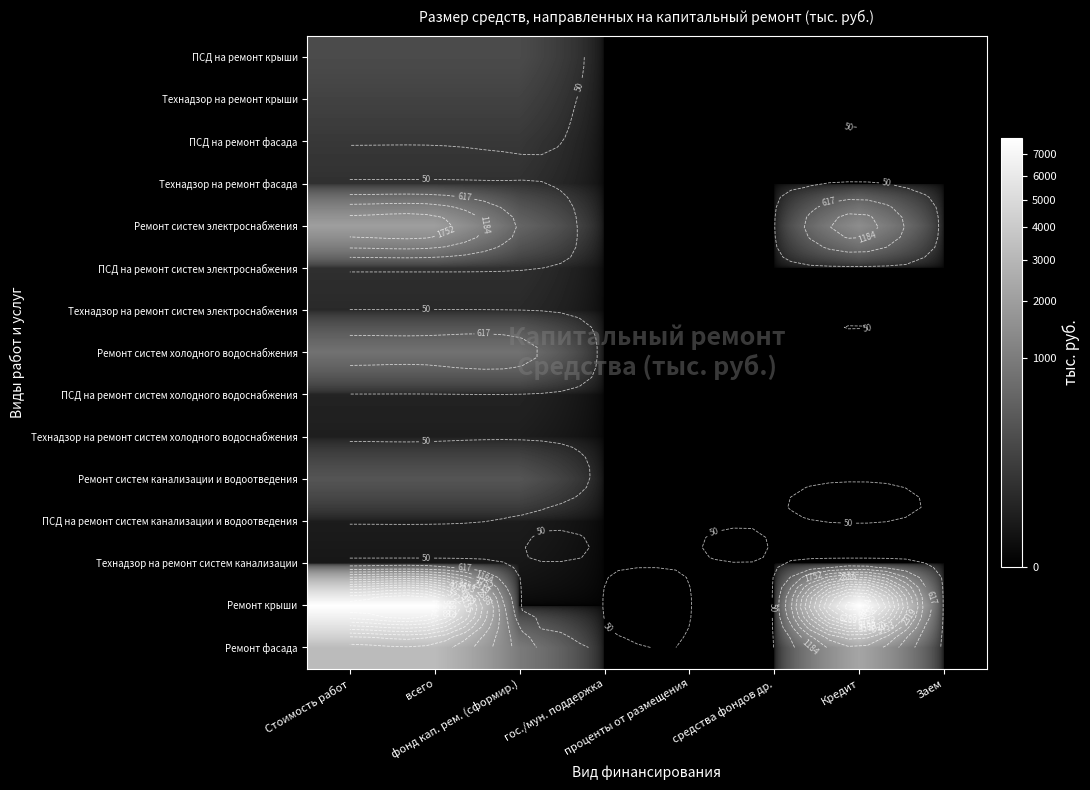

The value of Технадзор на ремонт крыши at всего is 165.1. True or false?

True